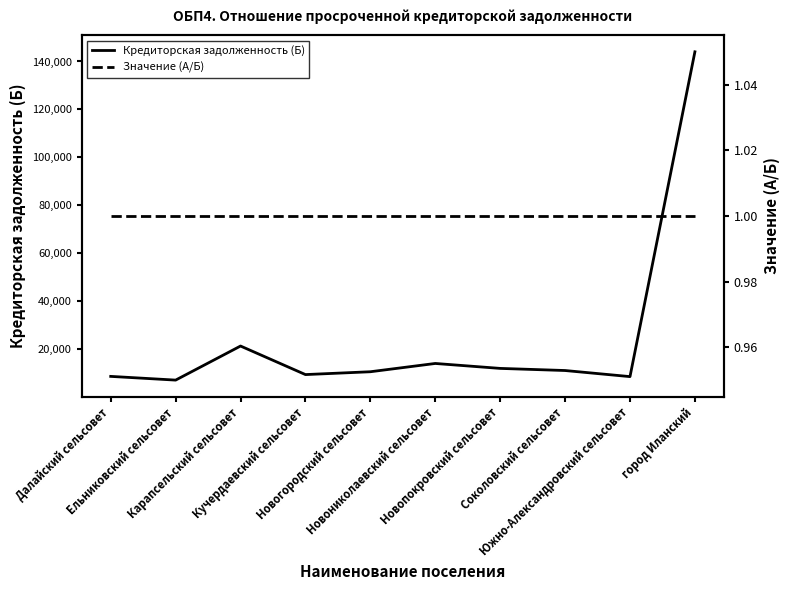

Reading left to right, list all the values displayed in this chart.

Кредиторская задолженность (Б): Далайский сельсовет=8436.6	Ельниковский сельсовет=6885.5	Карапсельский сельсовет=21119.2	Кучердаевский сельсовет=9192.8	Новогородский сельсовет=10376.7	Новониколаевский сельсовет=13836.3	Новопокровский сельсовет=11773.2	Соколовский сельсовет=10889.3	Южно-Александровский сельсовет=8342.7	город Иланский=144039.2
Значение (А/Б): Далайский сельсовет=1.0	Ельниковский сельсовет=1.0	Карапсельский сельсовет=1.0	Кучердаевский сельсовет=1.0	Новогородский сельсовет=1.0	Новониколаевский сельсовет=1.0	Новопокровский сельсовет=1.0	Соколовский сельсовет=1.0	Южно-Александровский сельсовет=1.0	город Иланский=1.0